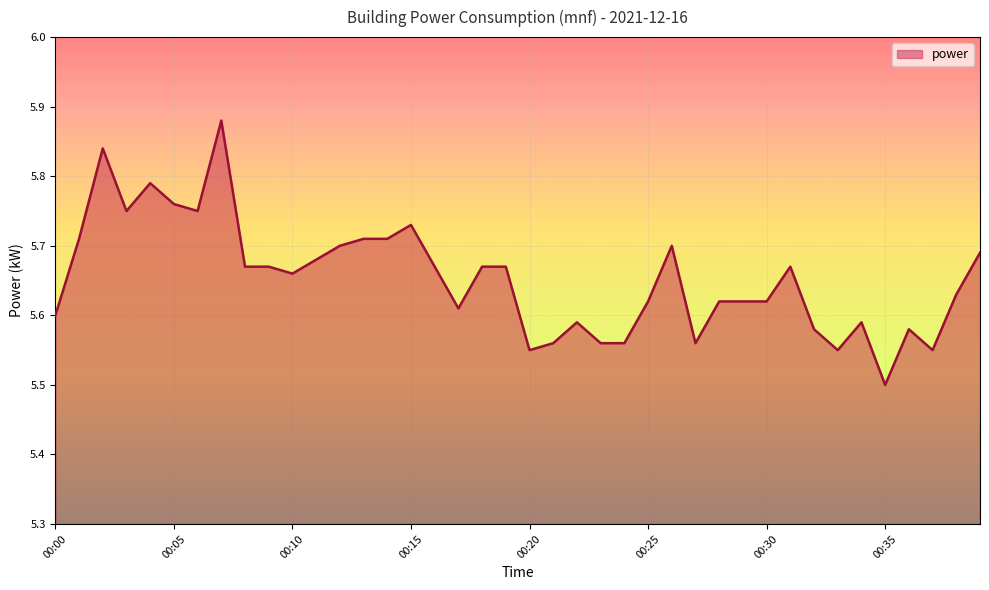

What is the difference between the maximum and minimum values?

0.4